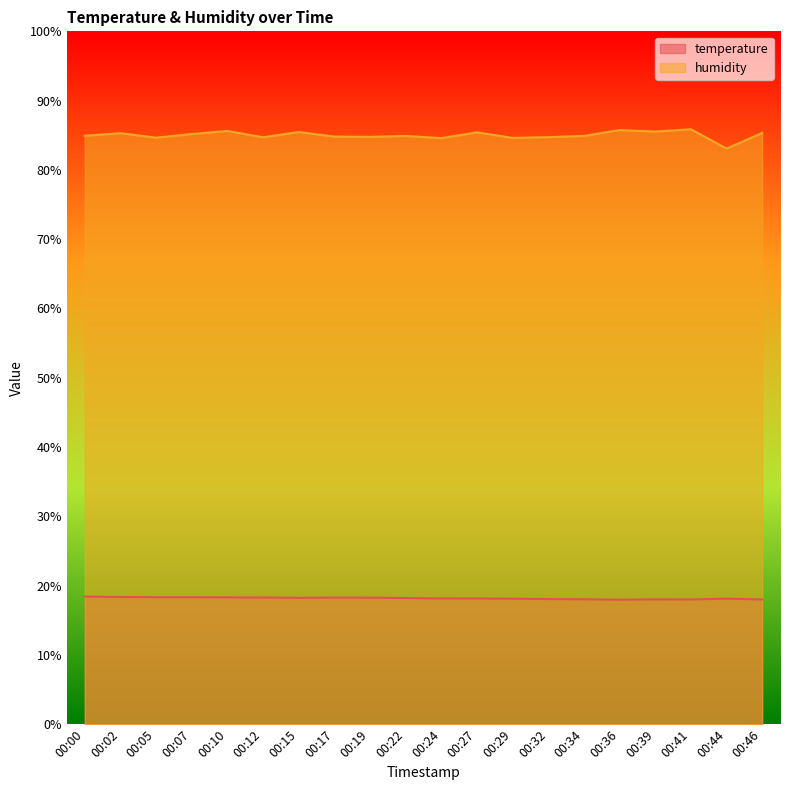

List the labels in order of temperature value, smallest first.

00:36, 00:41, 00:46, 00:39, 00:34, 00:32, 00:29, 00:44, 00:27, 00:24, 00:22, 00:15, 00:19, 00:17, 00:12, 00:10, 00:05, 00:07, 00:02, 00:00